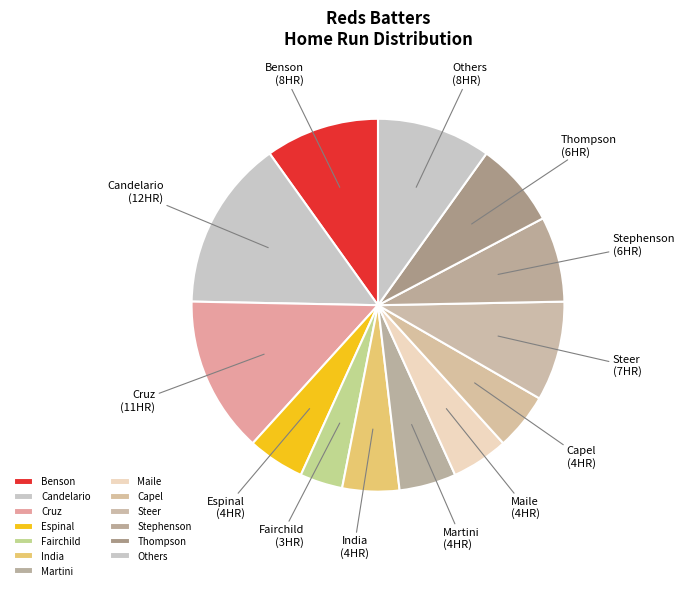

Does Cruz account for over 50% of the chart?

No